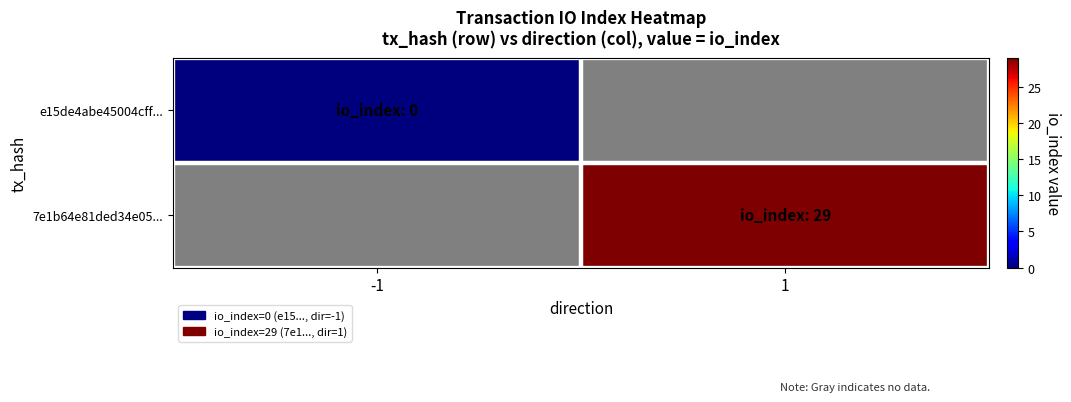

Is the value of e15de4abe45004cff... at 1 greater than the value of 7e1b64e81ded34e05... at 1?

No